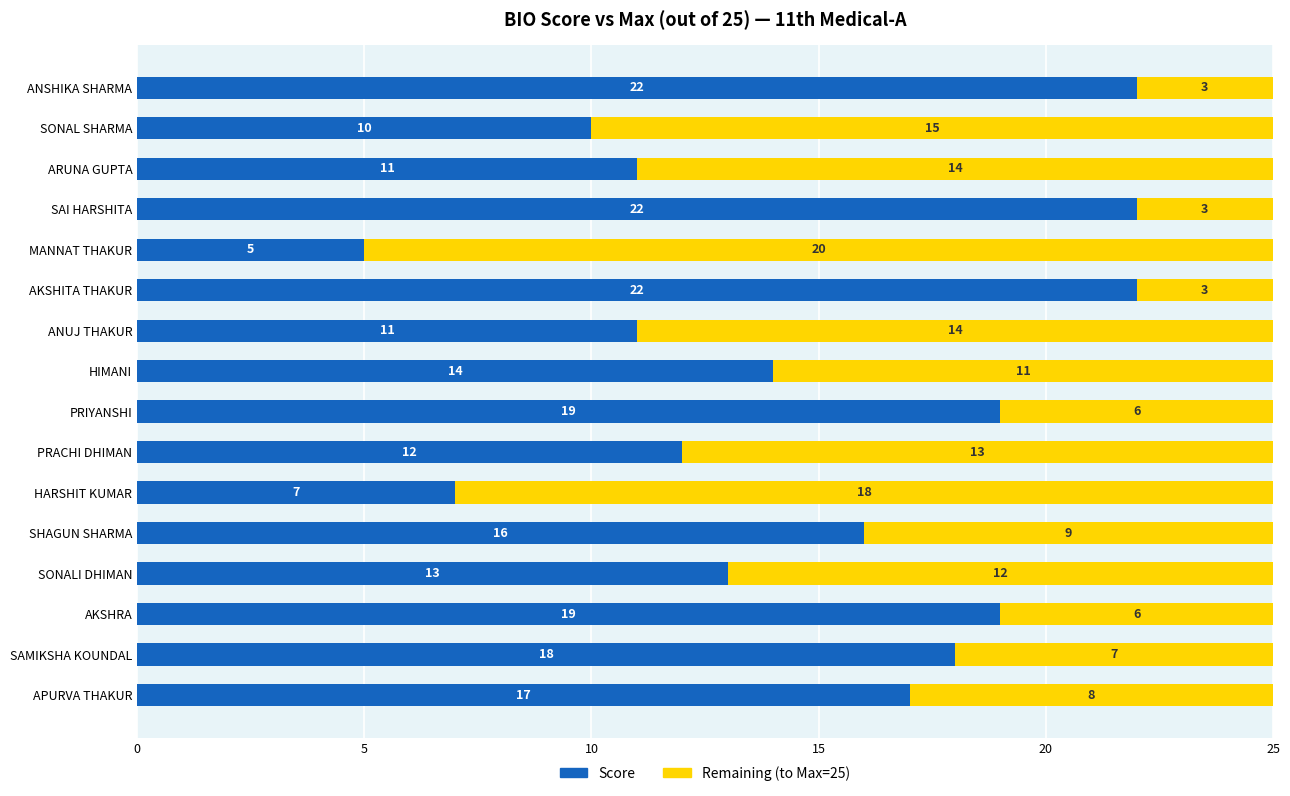

What is the total value across all series at AKSHRA?

25